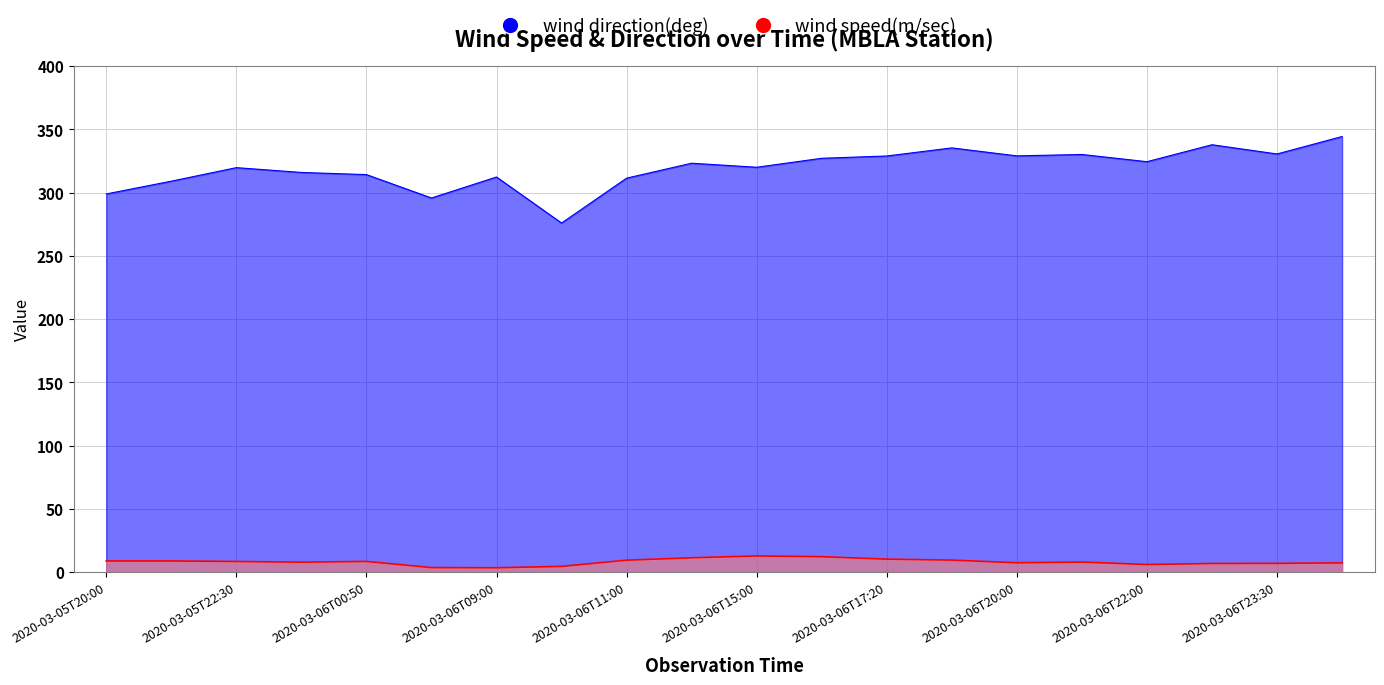

At which category does wind speed(m/sec) reach its first local peak?

2020-03-06T00:50